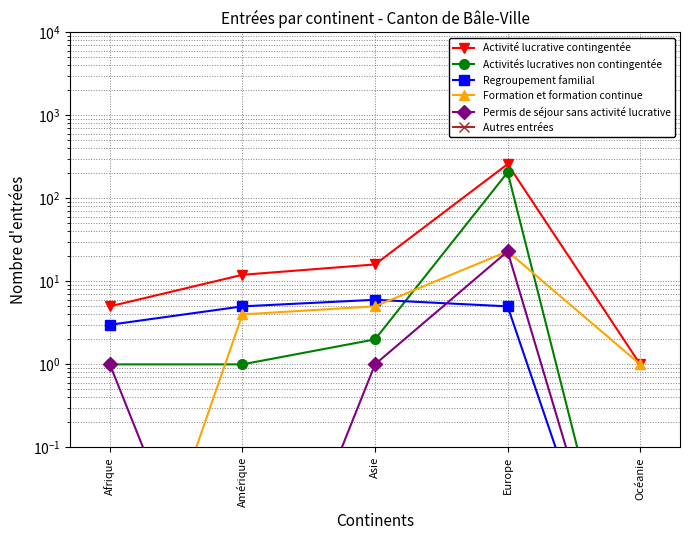

Which series has the largest total across all categories?

Activité lucrative contingentée